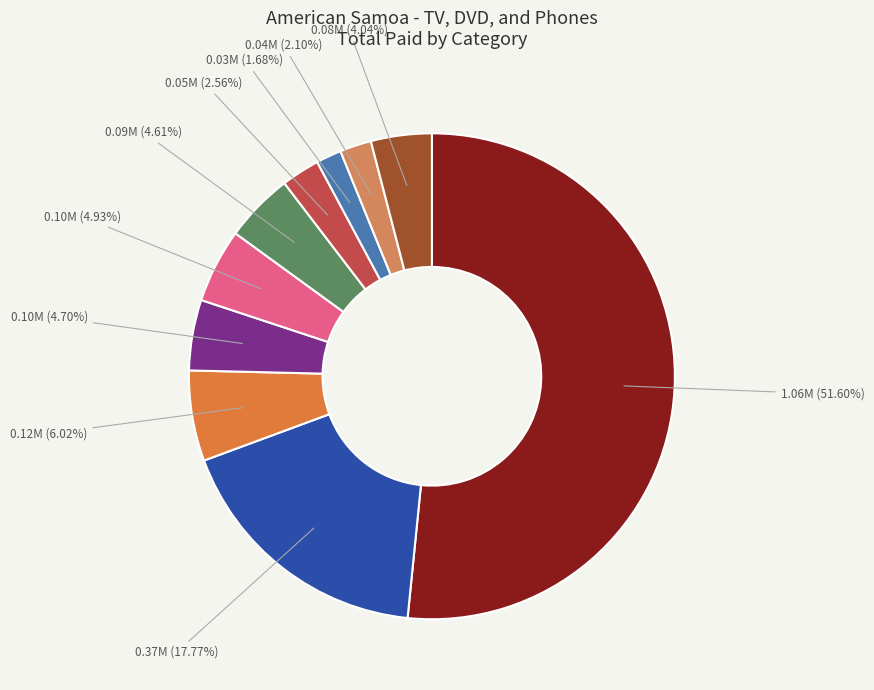

Count the number of slices in the pie.

10